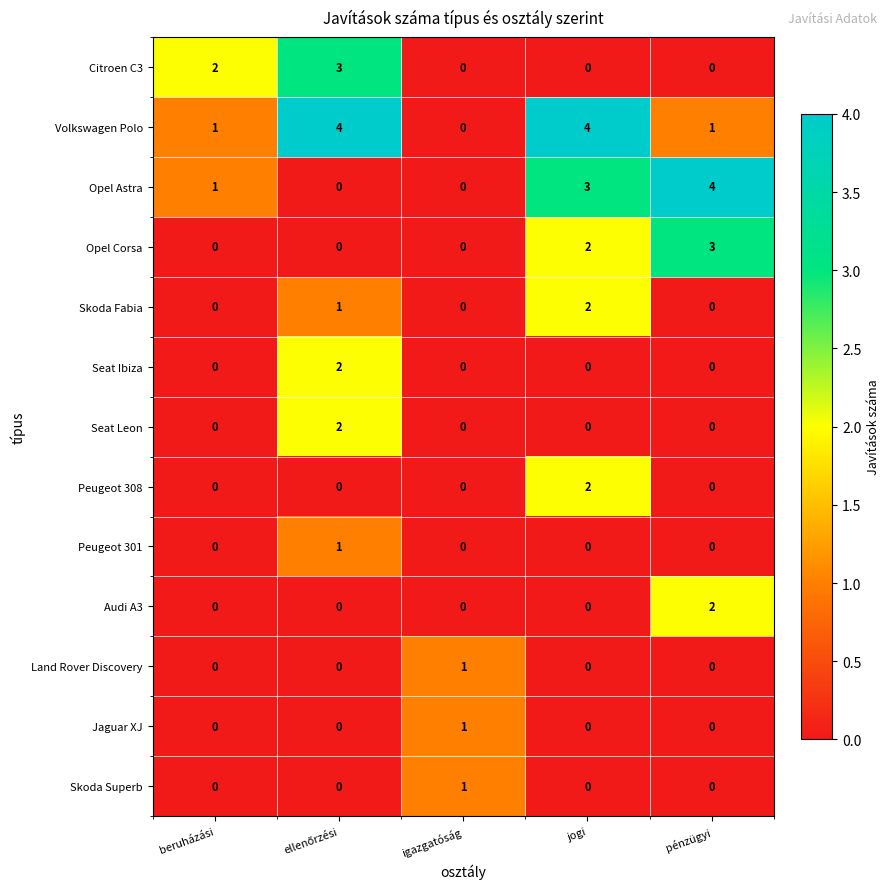

The value of Volkswagen Polo at jogi is 4. True or false?

True